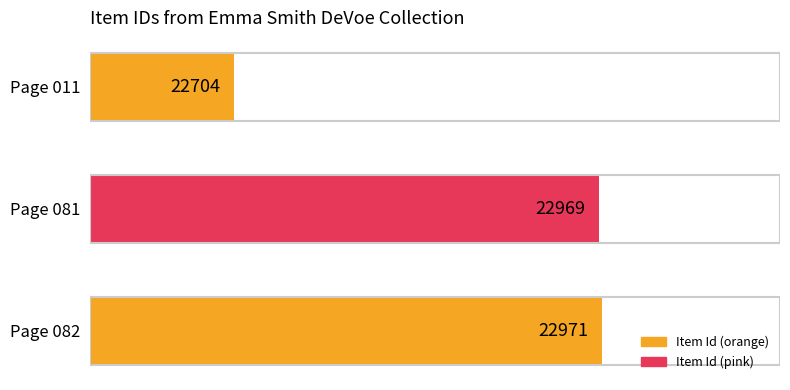

Reading bottom to top, transcribe all the data shown in this chart.

22971	22969	22704